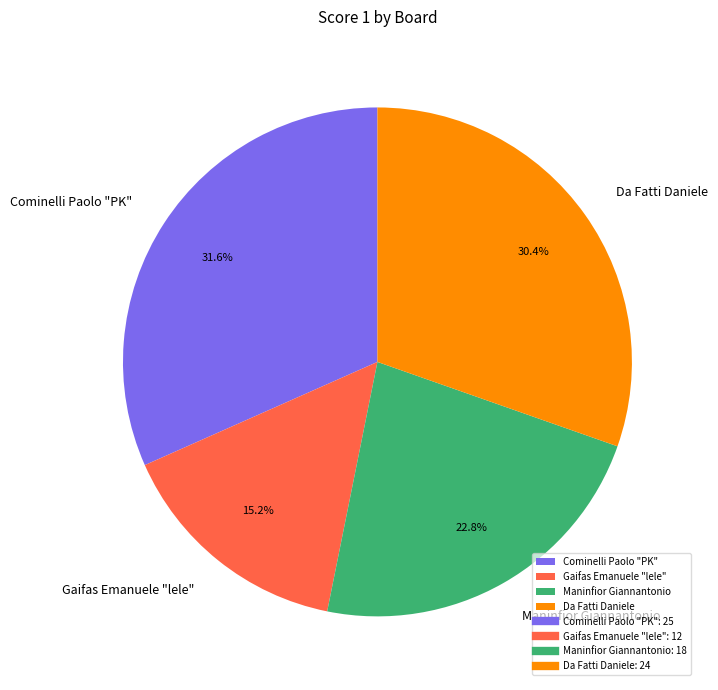

Which slice is the largest?

Cominelli Paolo "PK"